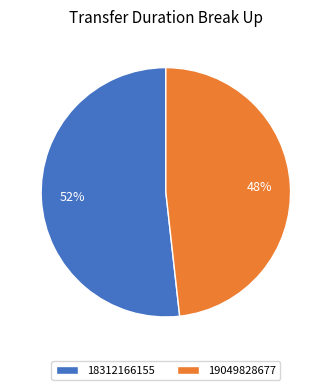

Between 19049828677 and 18312166155, which is larger?

18312166155